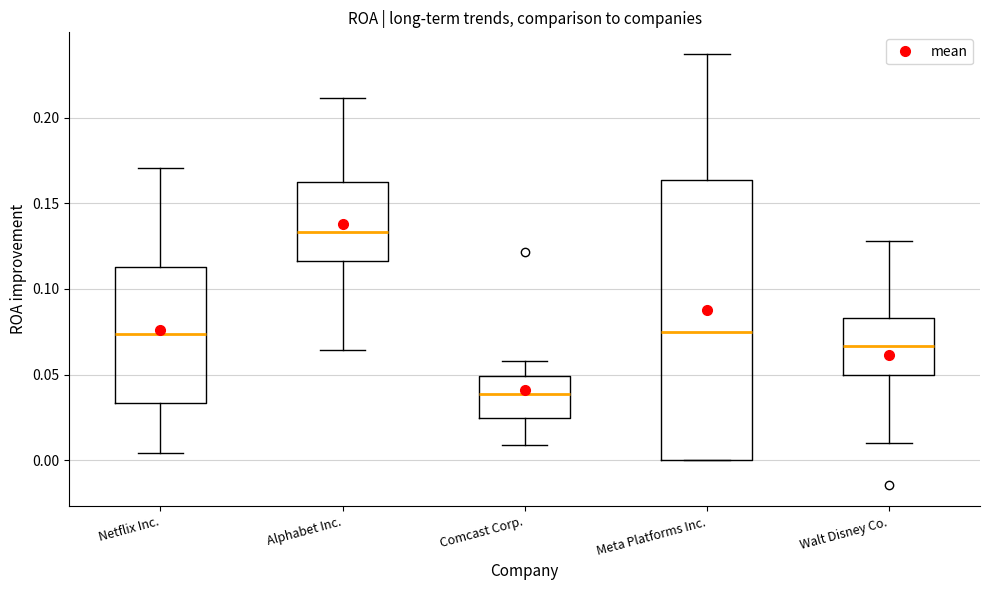

Where is the upper edge of the box for Meta Platforms Inc. on the y-axis? The values are not printed on the chart, so give them approximately, as read against the axis.

0.165